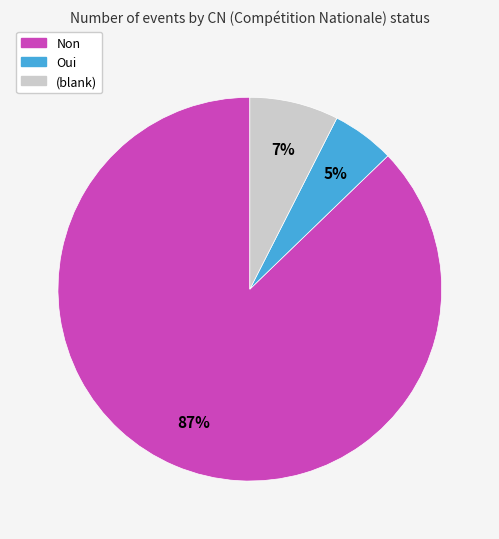

To the nearest percent, what is the average slice percentage?

33%